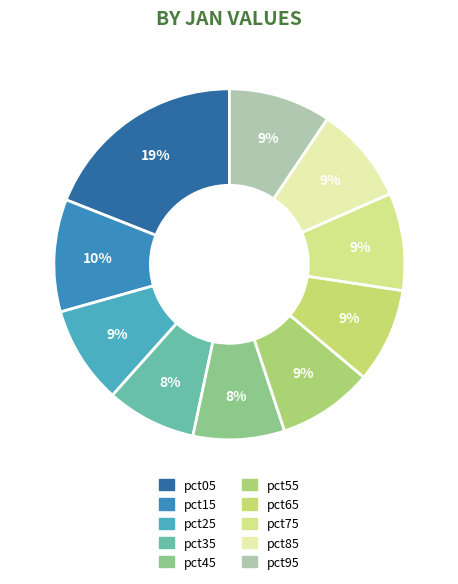

True or false: pct15 accounts for 21% of the total.

False